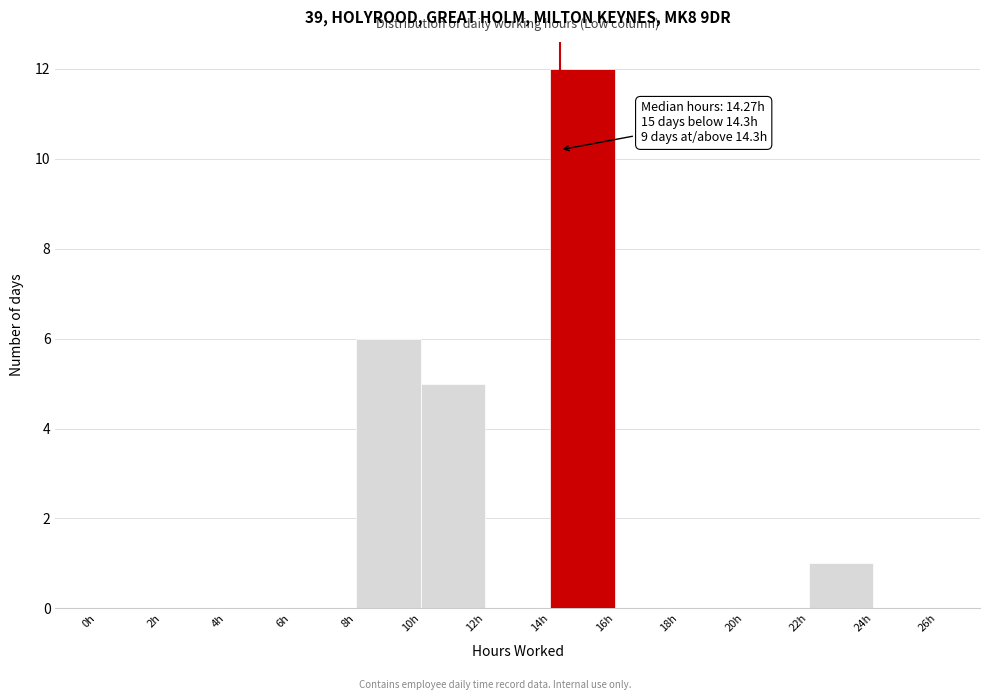

Which range on the x-axis has the tallest bar?

14 to 16